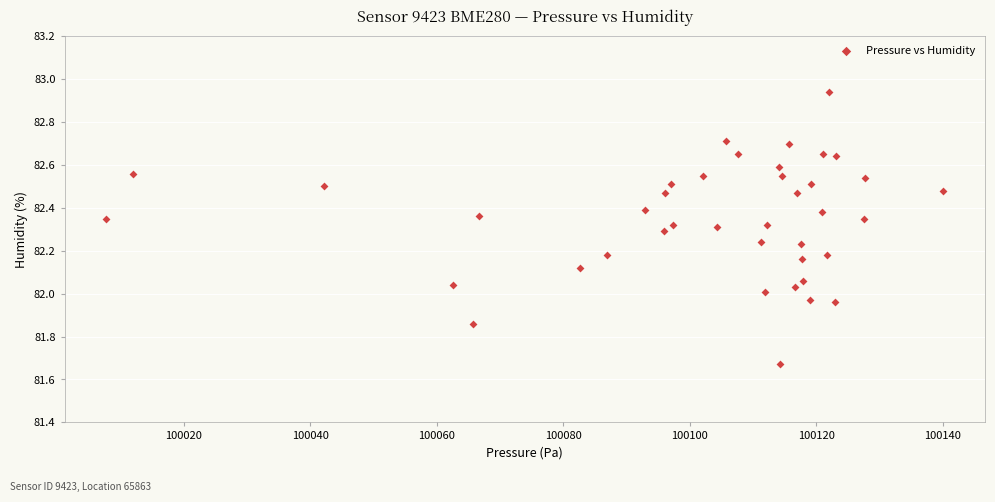

What is the range of Y values (max minus min)?

1.3